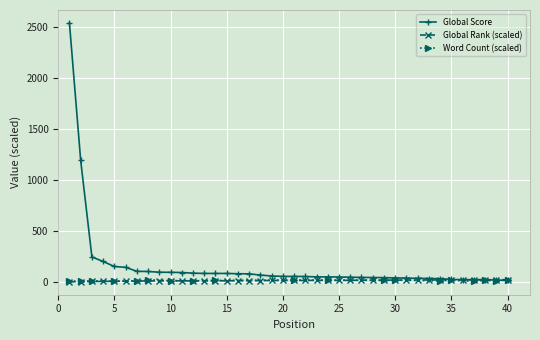

The Global Score series shows 86.6 at 21. True or false?

False